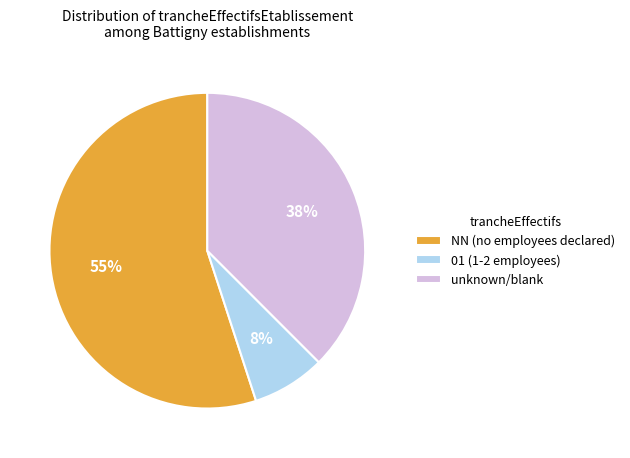

Is there a majority slice in this chart?

Yes